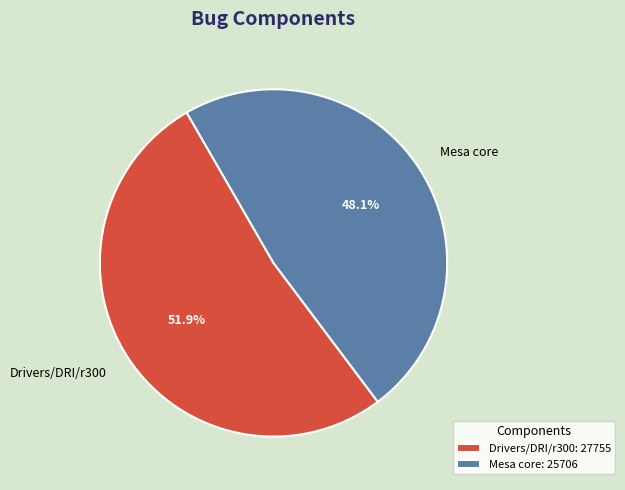

What is the largest slice in the pie chart?

Drivers/DRI/r300